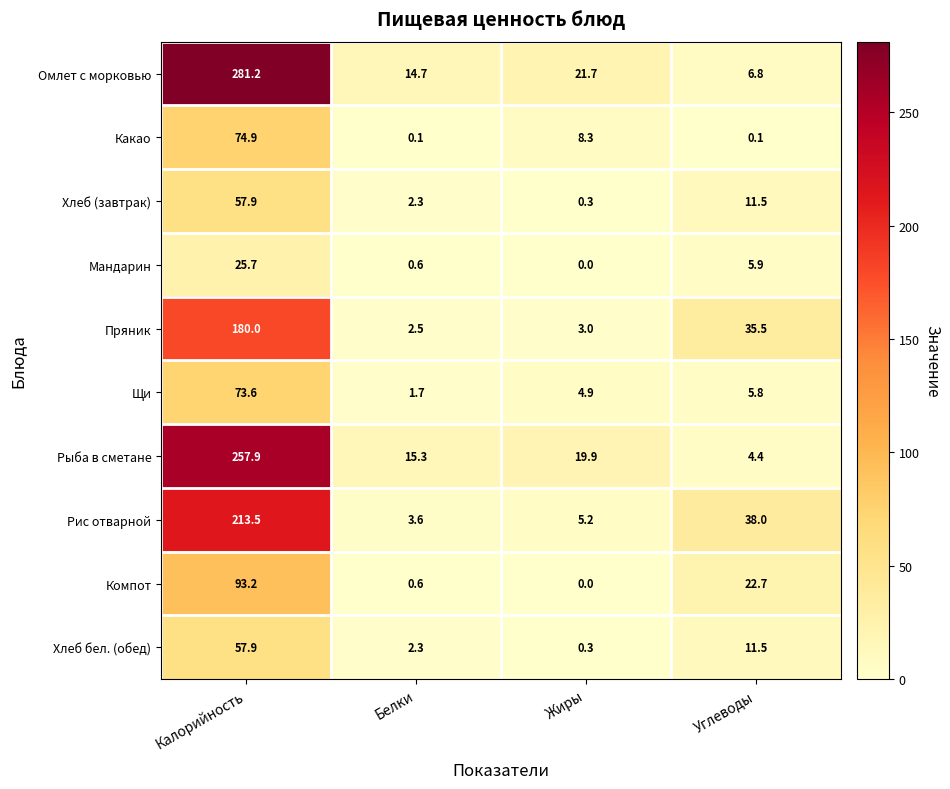

What is the greatest value displayed?

281.2